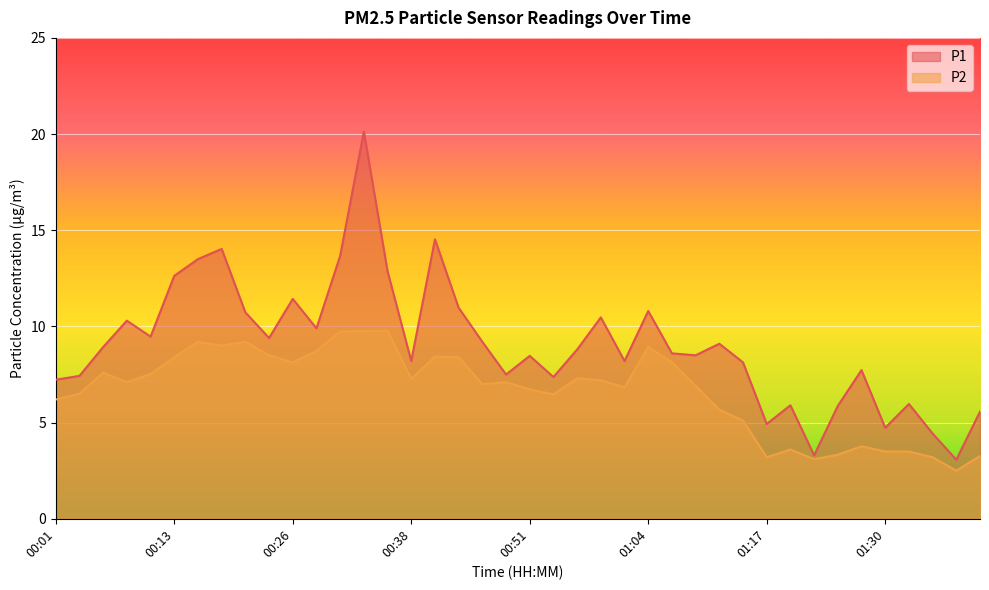

Reading left to right, list all the values displayed in this chart.

P1: 00:01=7.2	00:03=7.4	00:06=8.9	00:08=10.3	00:11=9.5	00:13=12.6	00:16=13.5	00:18=14.0	00:21=10.7	00:23=9.4	00:26=11.4	00:28=9.9	00:31=13.7	00:33=20.1	00:36=12.9	00:38=8.2	00:41=14.5	00:43=11.0	00:46=9.2	00:48=7.5	00:51=8.5	00:53=7.4	00:56=8.8	00:59=10.5	01:01=8.2	01:04=10.8	01:06=8.6	01:09=8.5	01:11=9.1	01:14=8.1	01:17=4.9	01:19=5.9	01:22=3.3	01:25=5.9	01:27=7.7	01:30=4.7	01:32=6.0	01:35=4.4	01:37=3.1	01:40=5.6
P2: 00:01=6.2	00:03=6.5	00:06=7.6	00:08=7.1	00:11=7.5	00:13=8.4	00:16=9.2	00:18=9.0	00:21=9.2	00:23=8.5	00:26=8.1	00:28=8.7	00:31=9.7	00:33=9.8	00:36=9.8	00:38=7.3	00:41=8.4	00:43=8.4	00:46=7.0	00:48=7.1	00:51=6.7	00:53=6.5	00:56=7.3	00:59=7.2	01:01=6.8	01:04=8.9	01:06=8.1	01:09=6.9	01:11=5.7	01:14=5.1	01:17=3.2	01:19=3.6	01:22=3.1	01:25=3.3	01:27=3.8	01:30=3.5	01:32=3.5	01:35=3.2	01:37=2.5	01:40=3.3